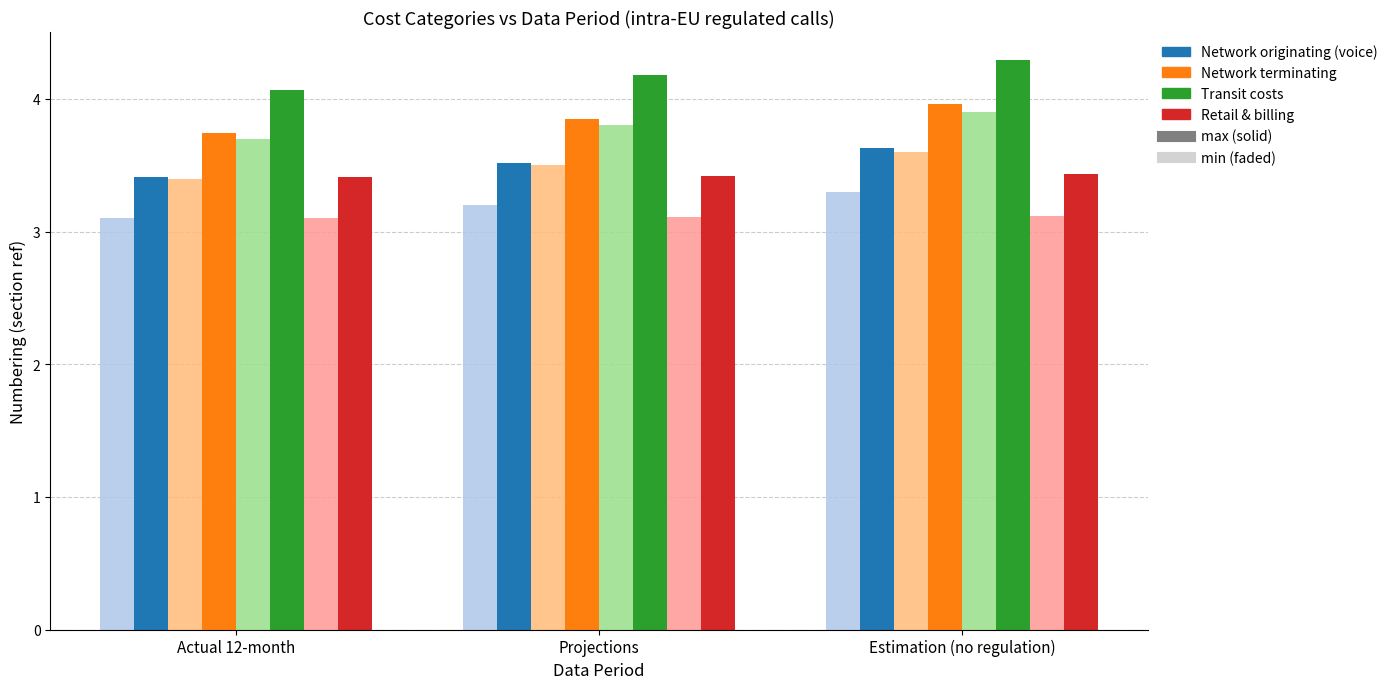

Reading left to right, transcribe all the data shown in this chart.

Network originating (voice): 3.4	3.5	3.6
Network terminating: 3.7	3.9	4.0
Transit costs: 4.1	4.2	4.3
Retail & billing: 3.4	3.4	3.4